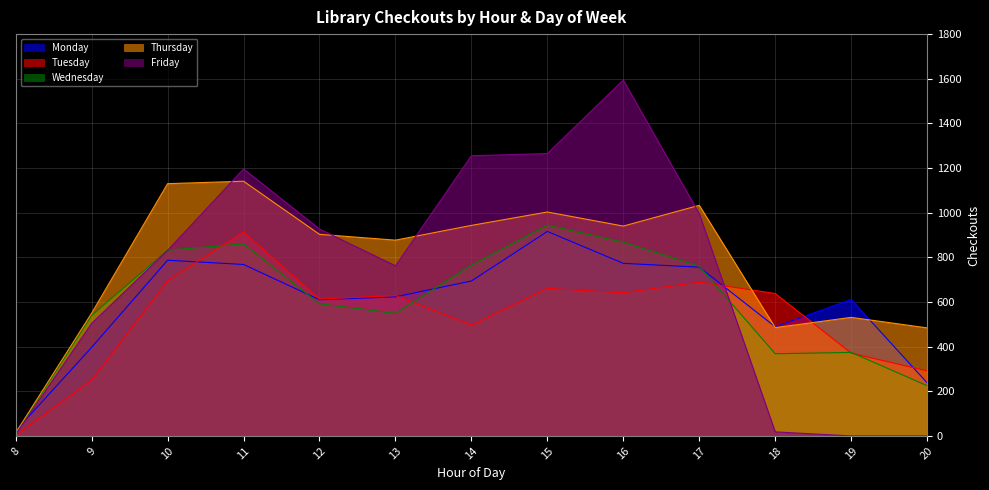

What is the value of the Tuesday point at the 13th from the left?

291